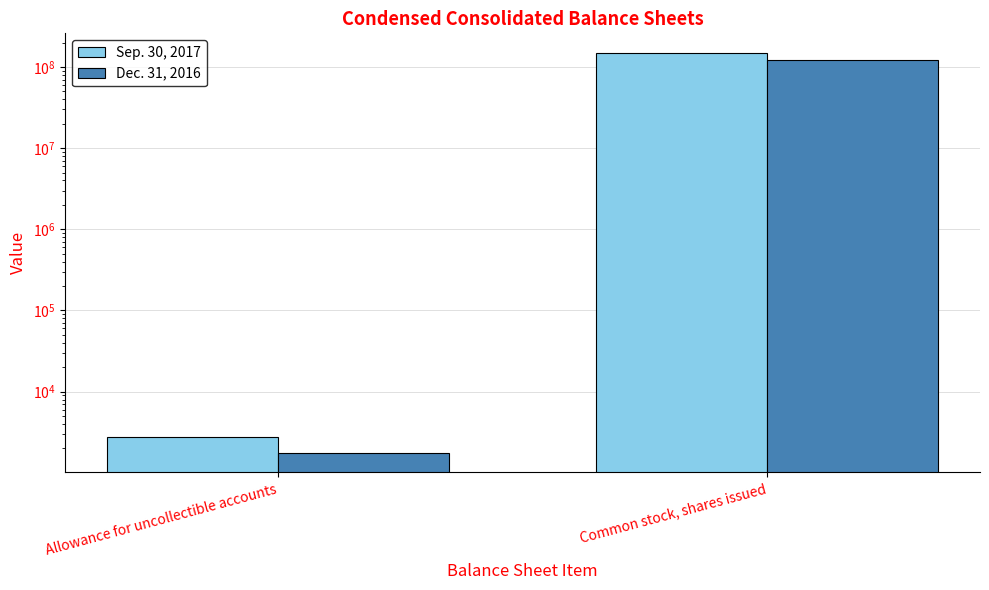

True or false: Dec. 31, 2016 has a value of 2677 at Allowance for uncollectible accounts.

False